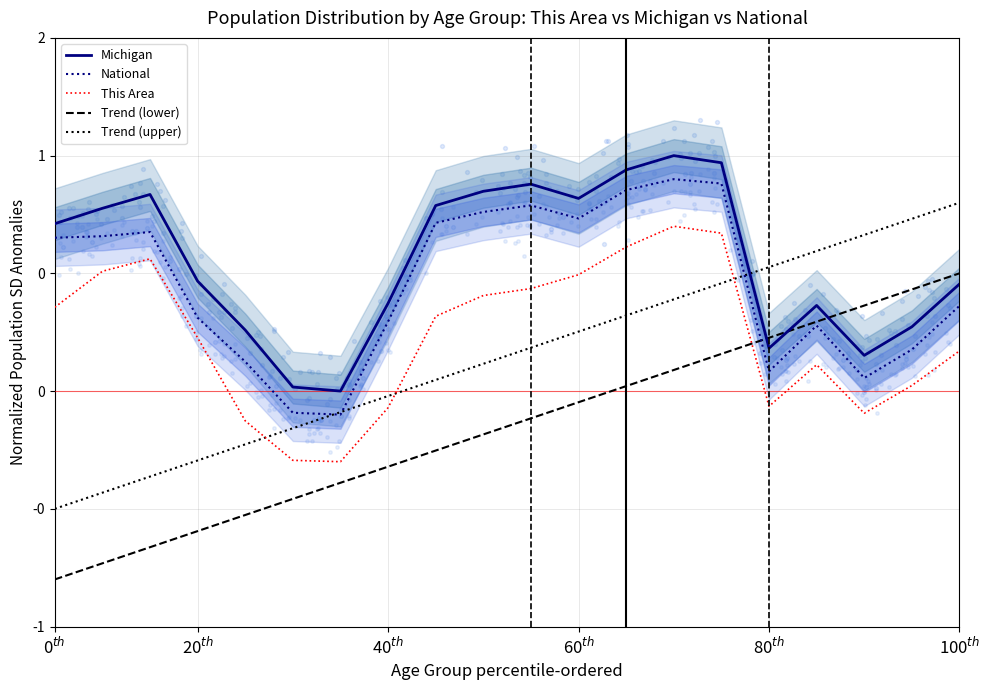

What is the total value across all series at 6?

-0.9